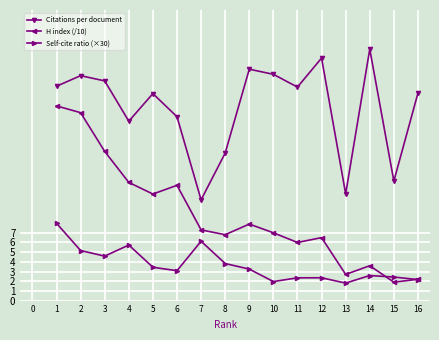

What is the value of the H index (/10) point at the 6th from the left?

11.9